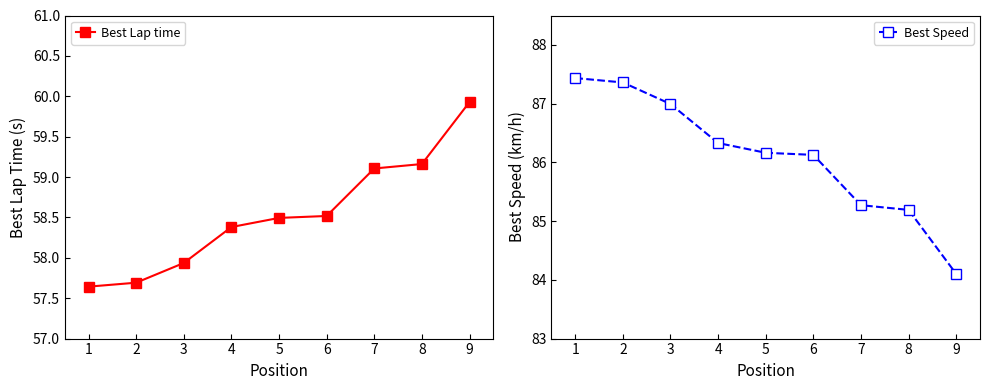

True or false: Best Speed has more than 0 interior local peaks.

False